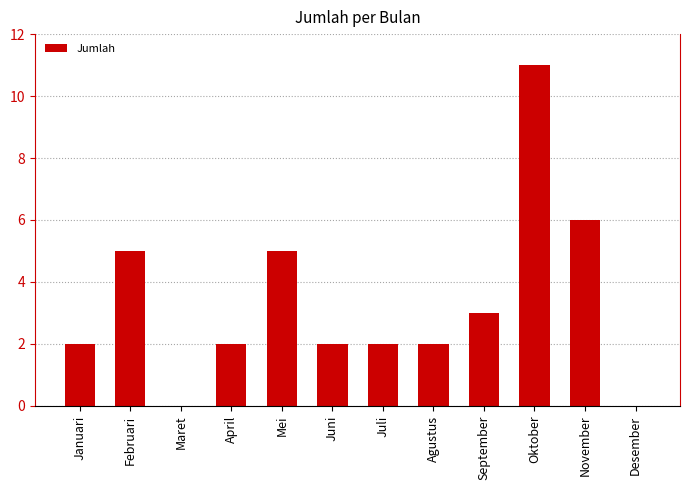

Reading left to right, what are all the values shown in this chart?

Januari=2	Februari=5	Maret=0	April=2	Mei=5	Juni=2	Juli=2	Agustus=2	September=3	Oktober=11	November=6	Desember=0